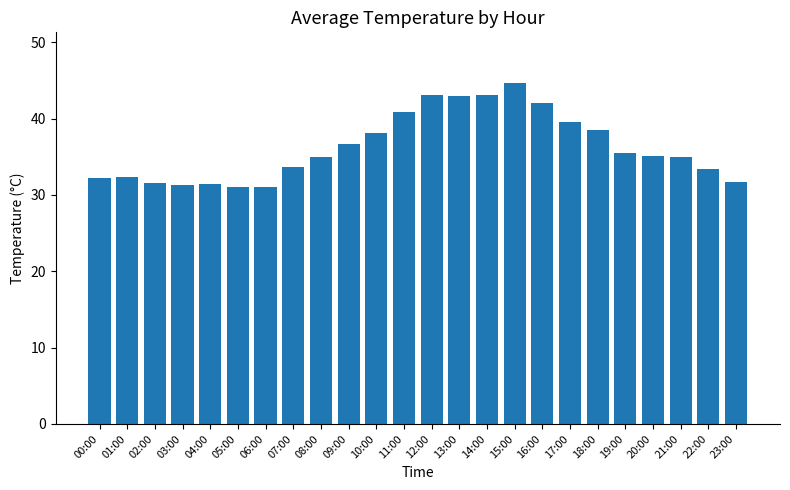

What position from the right is 01:00?

23